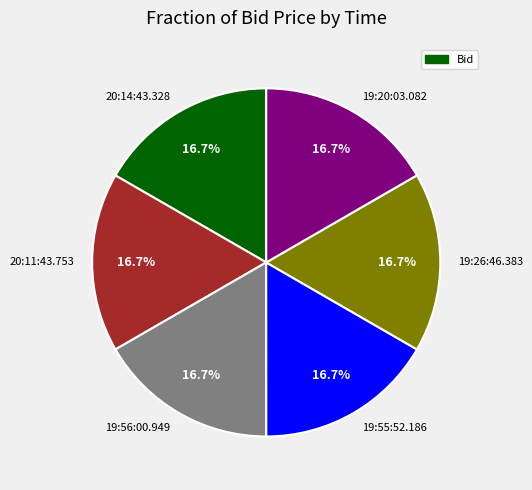

Is there any slice that represents more than half of the pie?

No